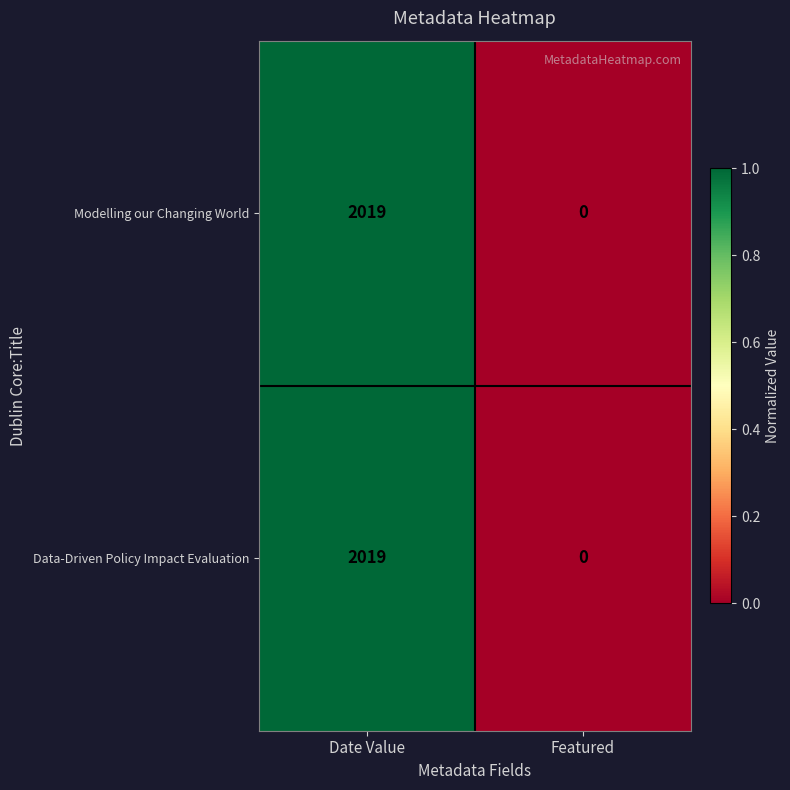

Reading right to left, transcribe all the data shown in this chart.

Modelling our Changing World: 0	2019
Data-Driven Policy Impact Evaluation: 0	2019